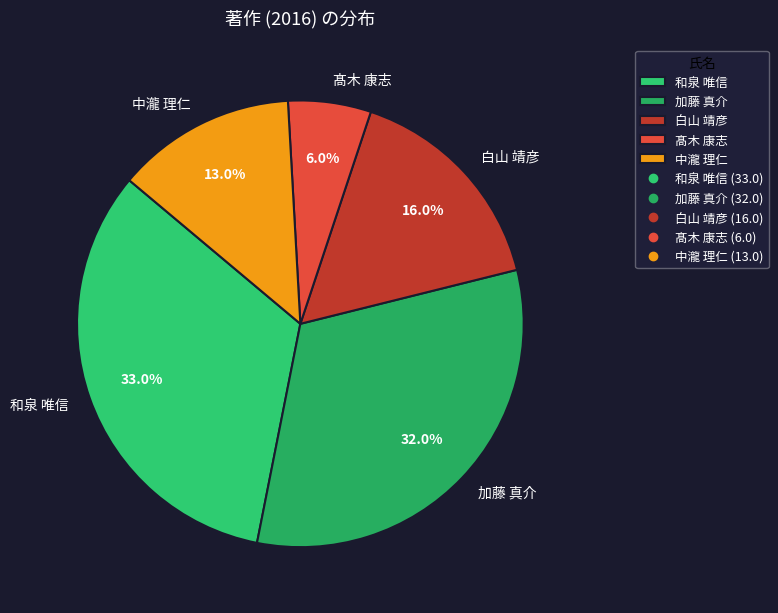

Rank the categories by value from highest to lowest.

和泉 唯信, 加藤 真介, 白山 靖彦, 中瀧 理仁, 髙木 康志